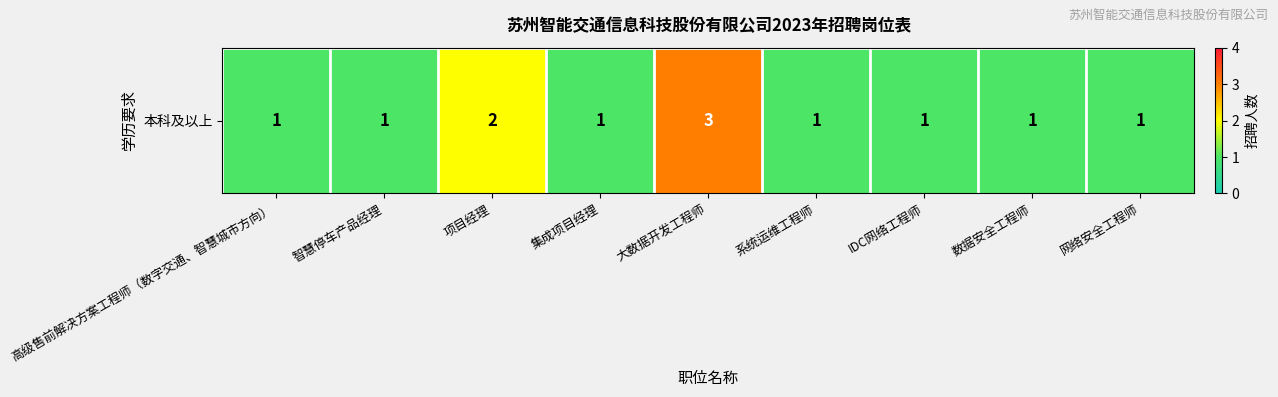

How many values exceed 1?

2